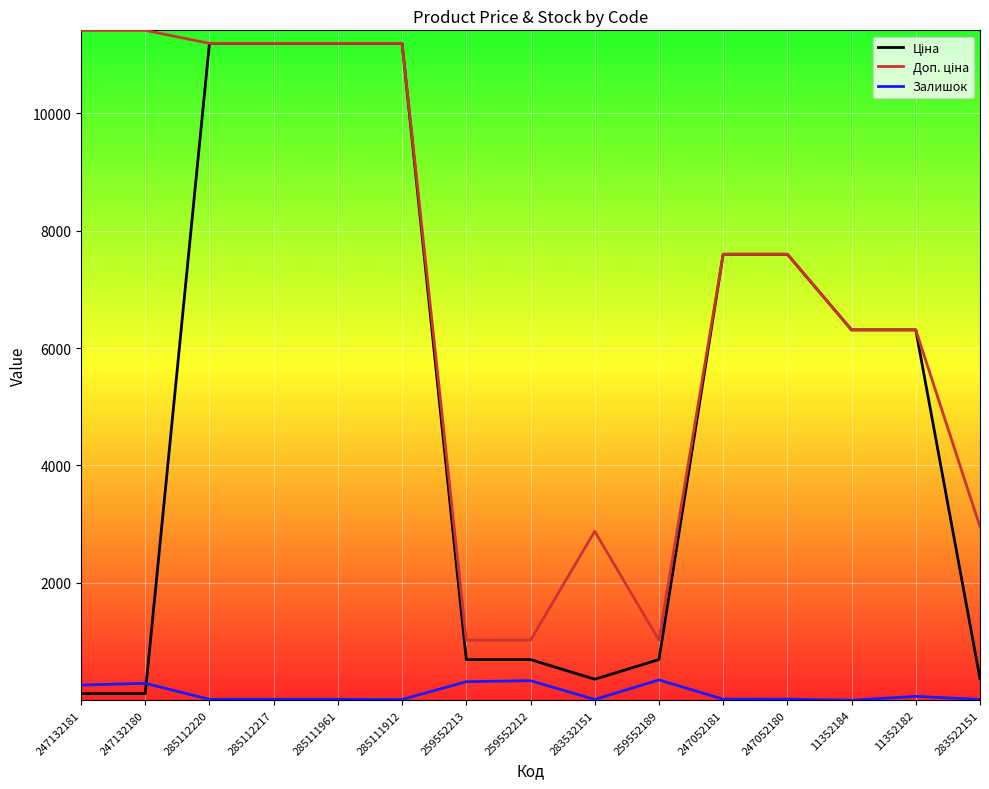

How many lines are shown in the chart?

3